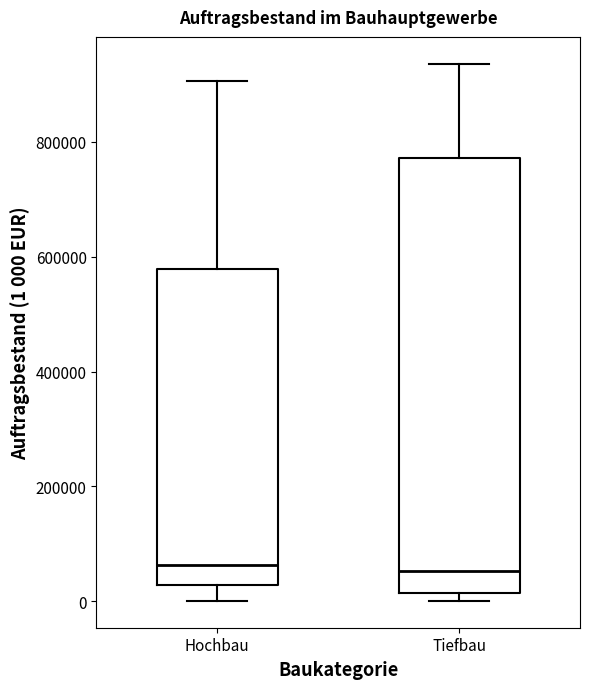

Where is the lower edge of the box for Tiefbau on the y-axis? The values are not printed on the chart, so give them approximately, as read against the axis.

20000